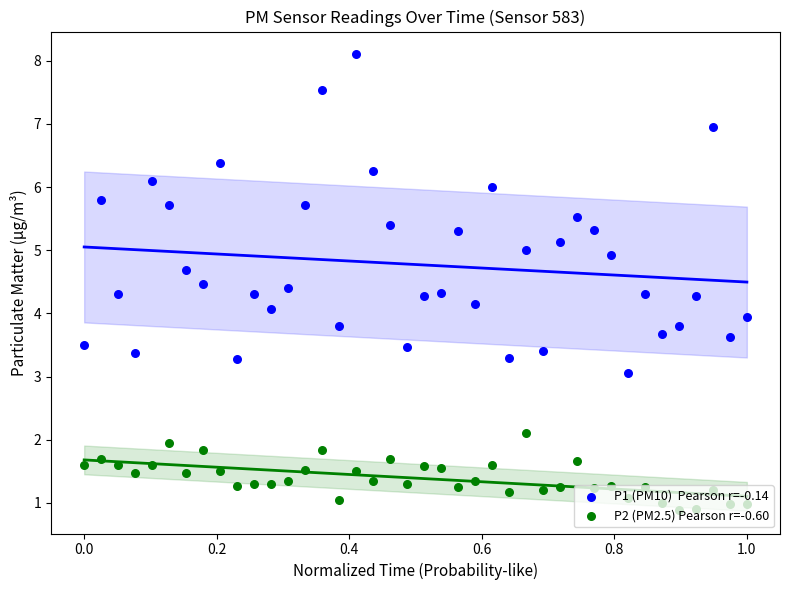

Which series has the largest total across all categories?

P1 (PM10)  Pearson r=-0.14